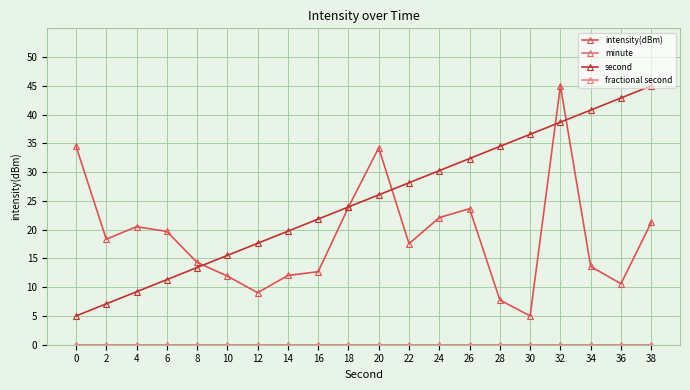

Is this an area chart (filled region under the line)?

No